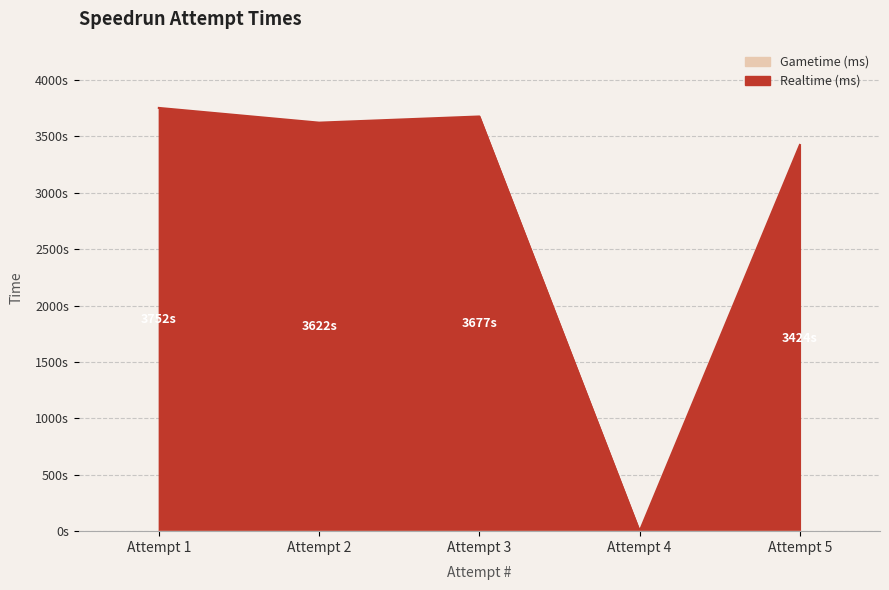

The chart shows a value of -1712719 at Attempt 4. True or false?

False